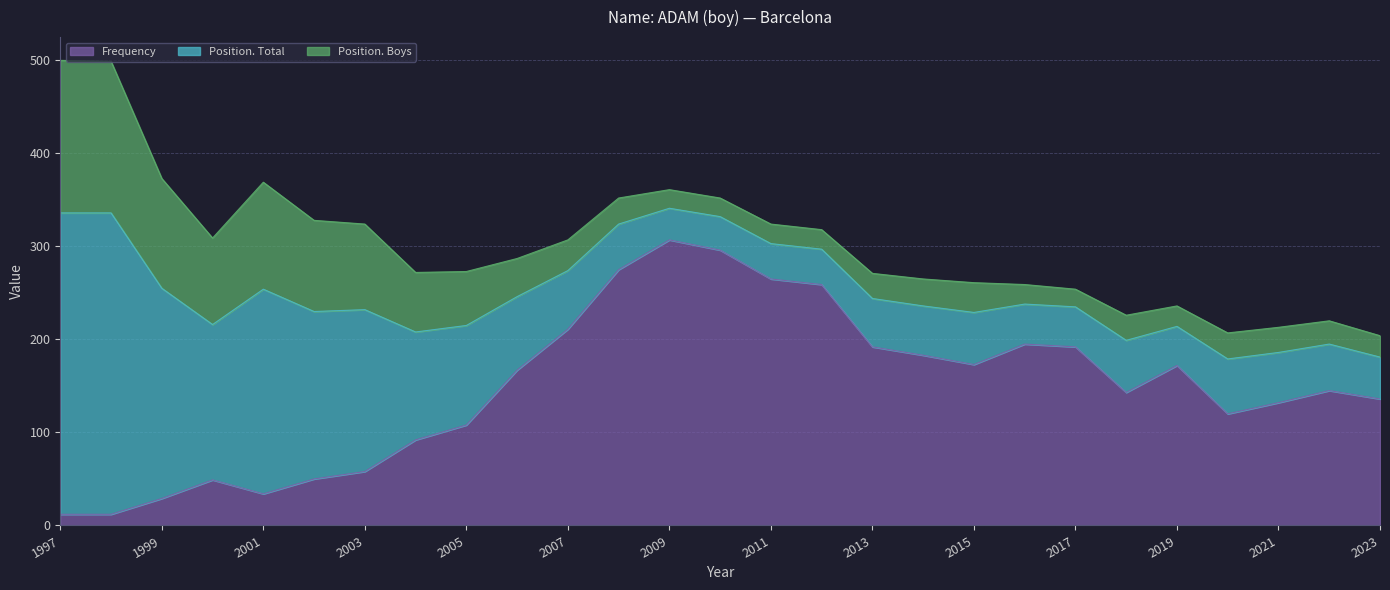

How many series are shown in this chart?

3